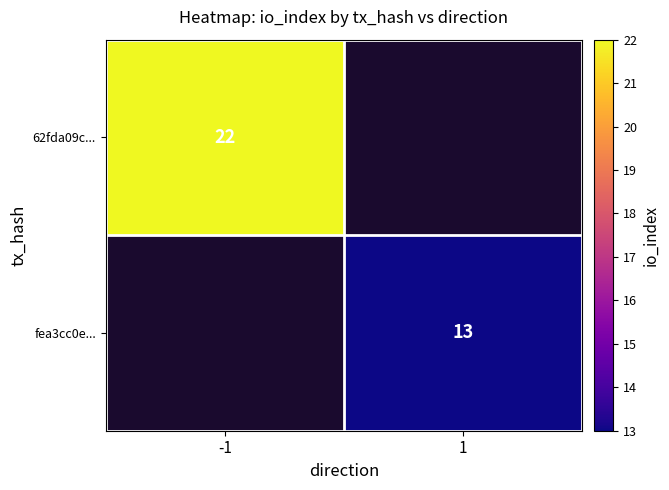

Is it true that fea3cc0e... equals 4 at 1?

False